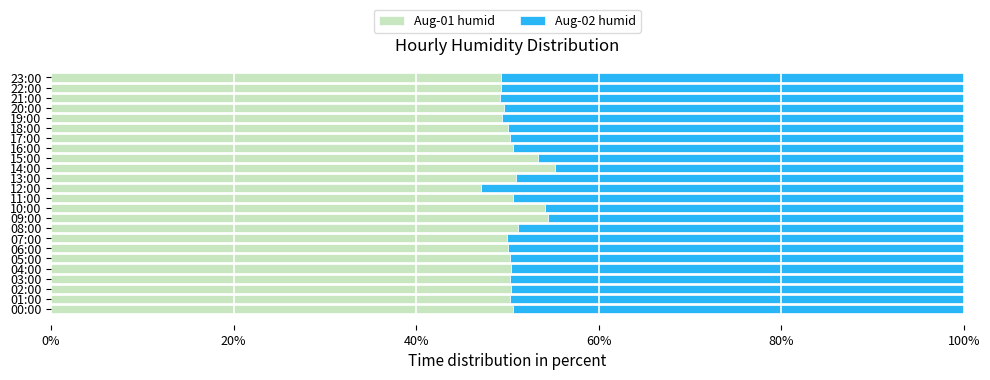

At which label does Aug-01 humid reach its minimum?

12:00